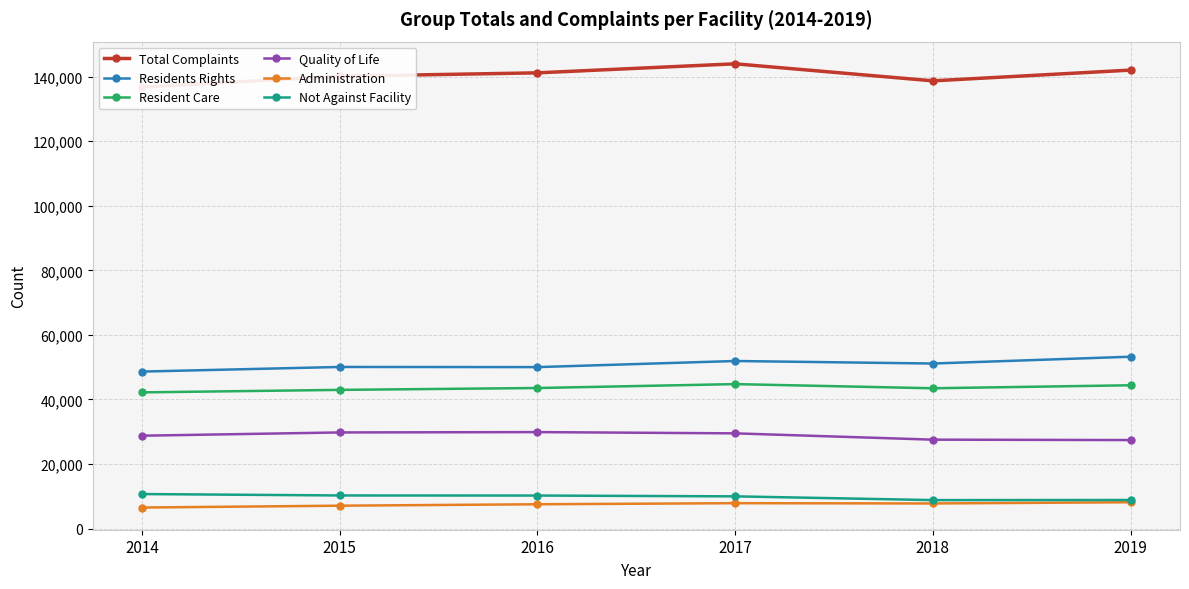

Reading right to left, extract all data points from this chart.

Total Complaints: 142051	138723	144003	141203	140145	136795
Residents Rights: 53242	51131	51914	50023	50070	48636
Resident Care: 44396	43465	44757	43546	42964	42193
Quality of Life: 27416	27542	29496	29885	29778	28768
Administration: 8153	7771	7860	7524	7081	6510
Not Against Facility: 8844	8814	9976	10225	10252	10688